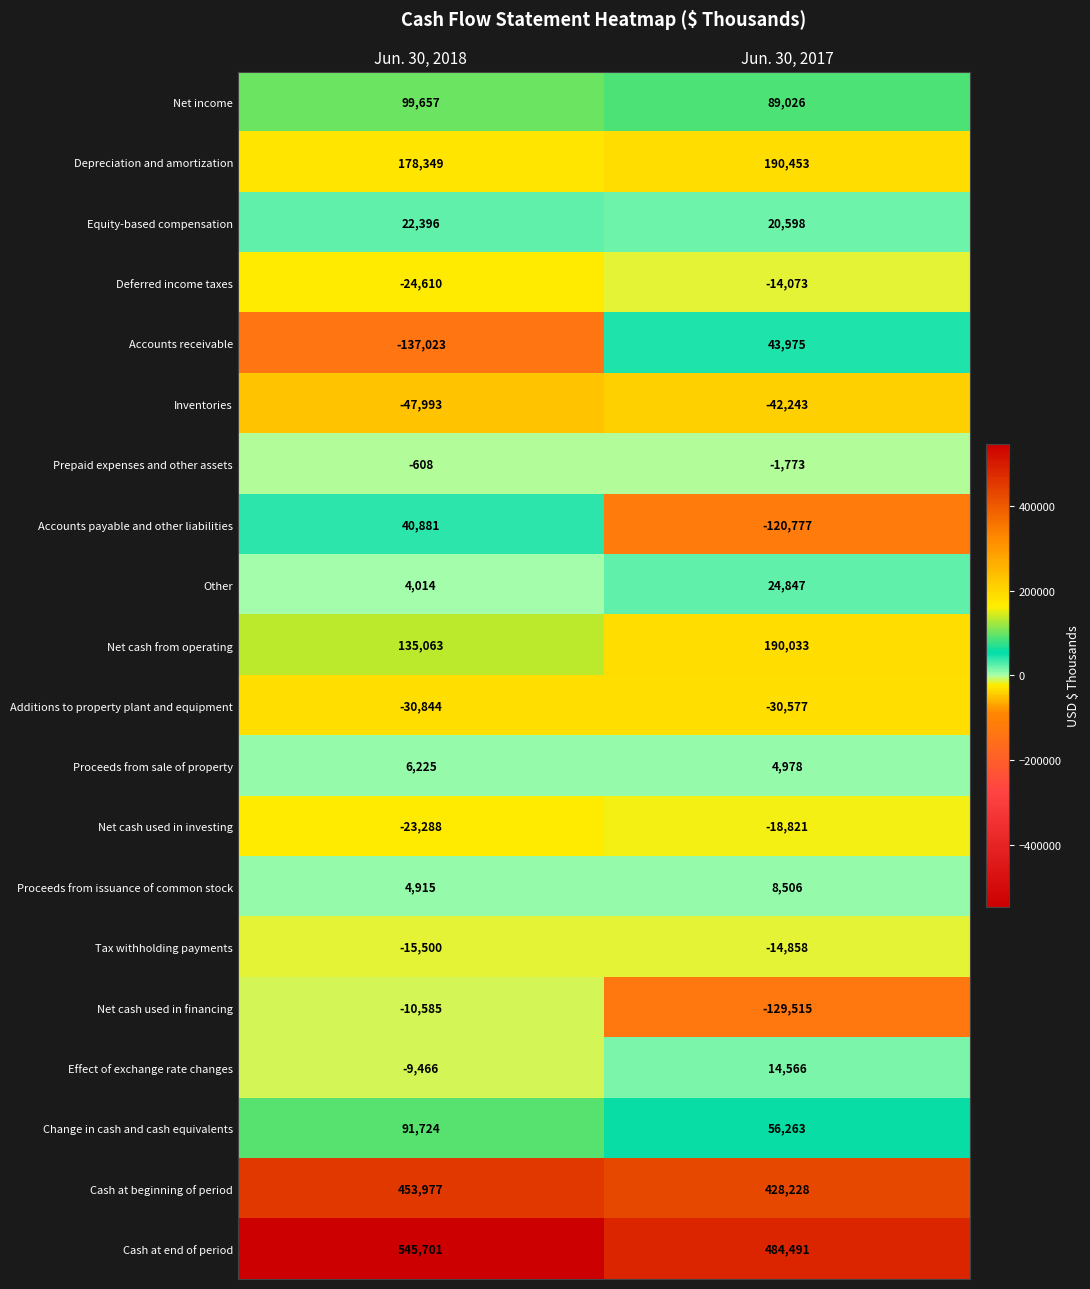

The Inventories series shows -70918 at Jun. 30, 2017. True or false?

False